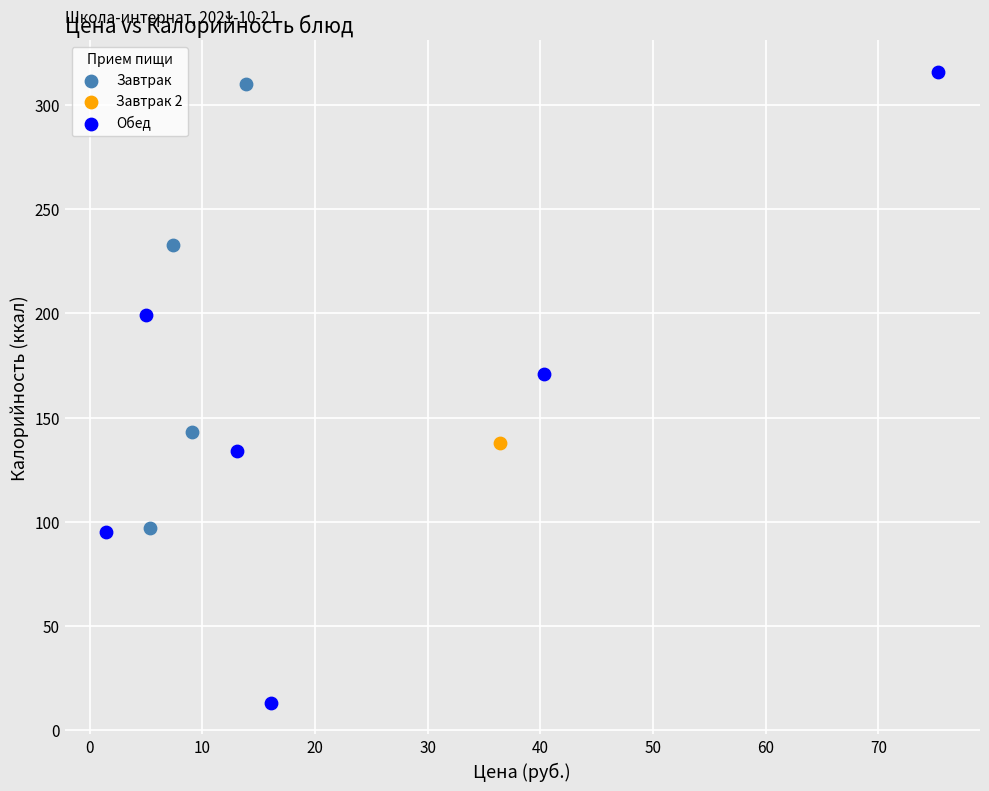

What are all the series names shown in the legend?

Завтрак, Завтрак 2, Обед